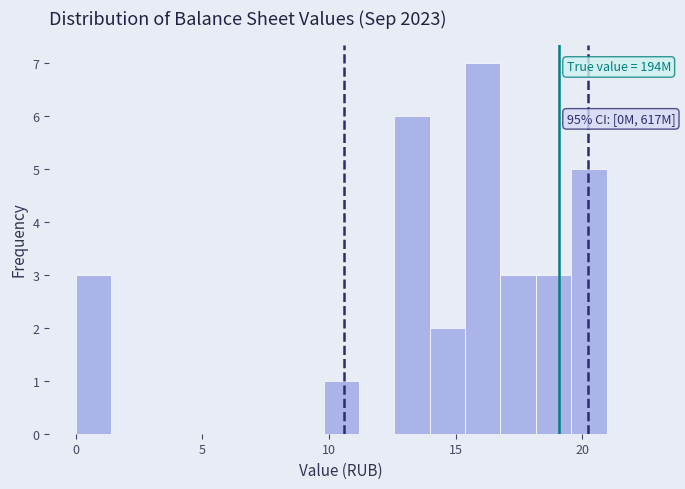

Around what value on the x-axis is the tallest bar? Give the approximate position of its centre, as read against the axis.

16.0